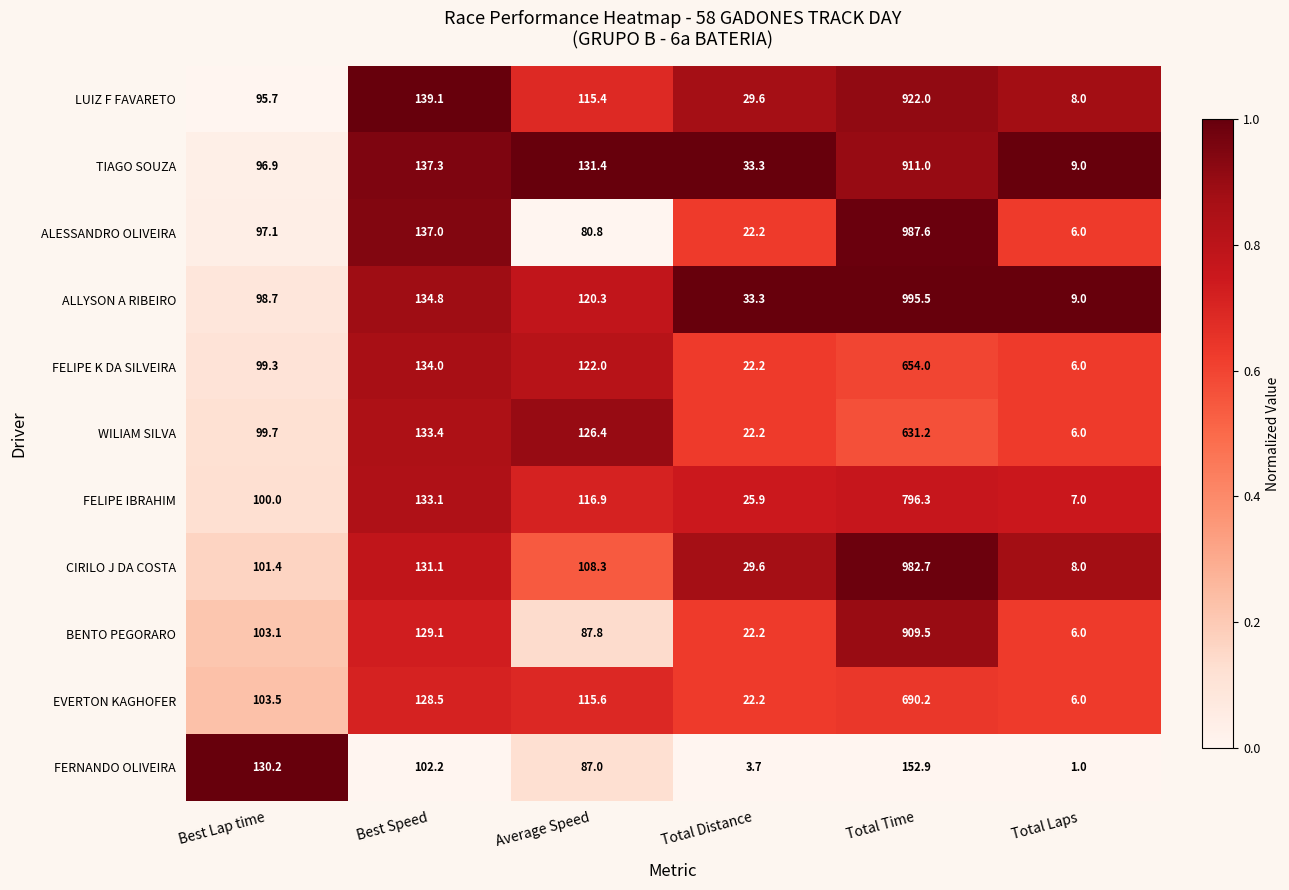

How many data points does each series have?

6